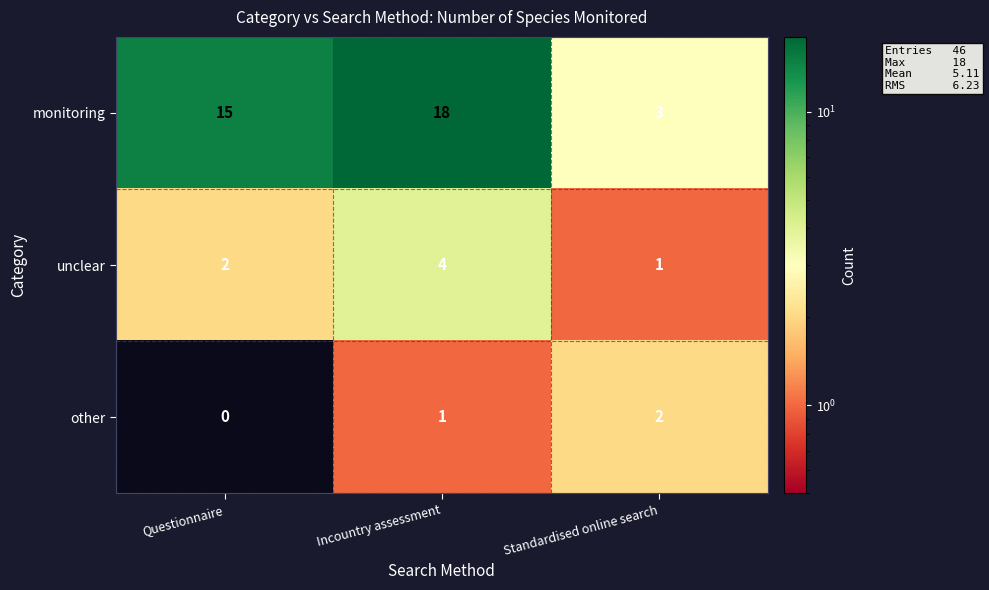

How many other values are between 0 and 2?

3